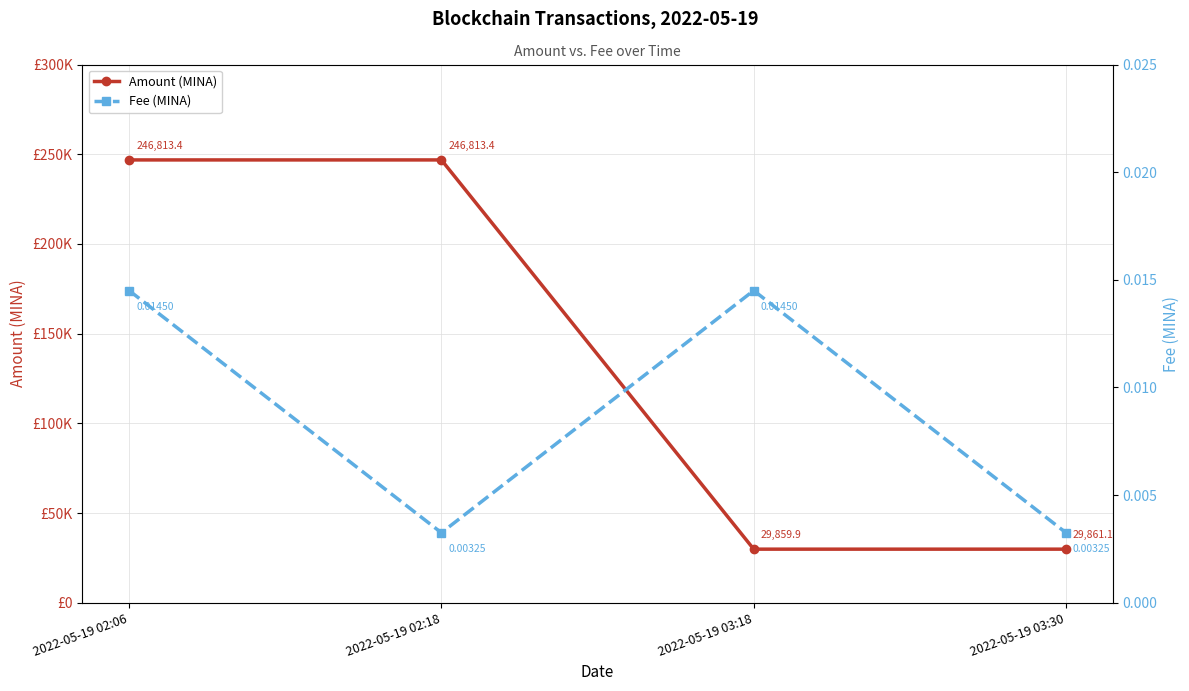

Read the Amount (MINA) value at 2022-05-19 03:18.

29859.9